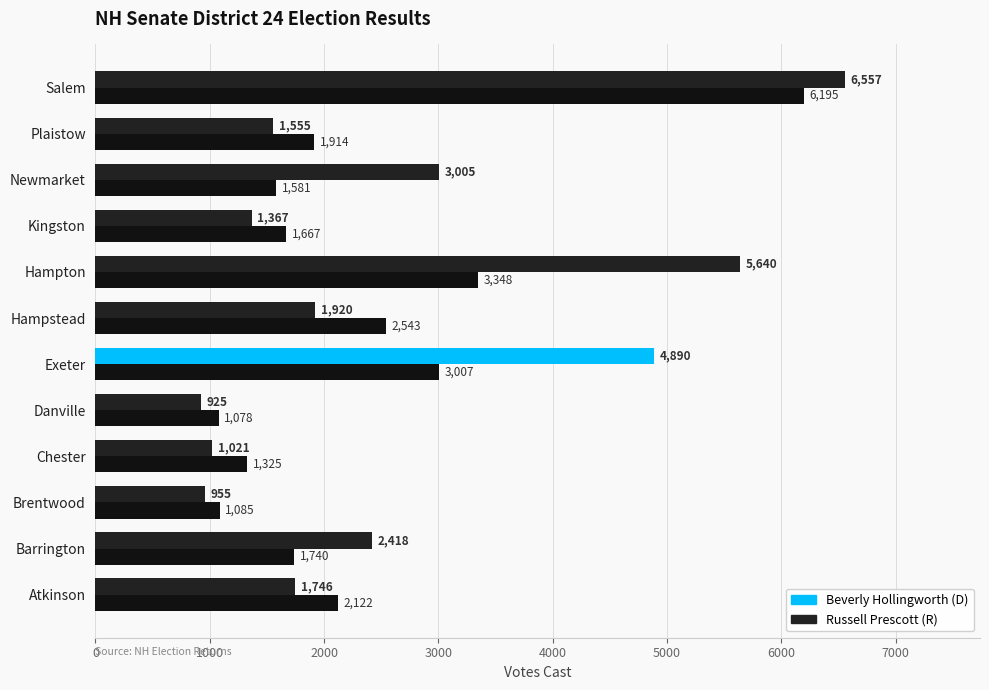

Count the number of categories in the chart.

12